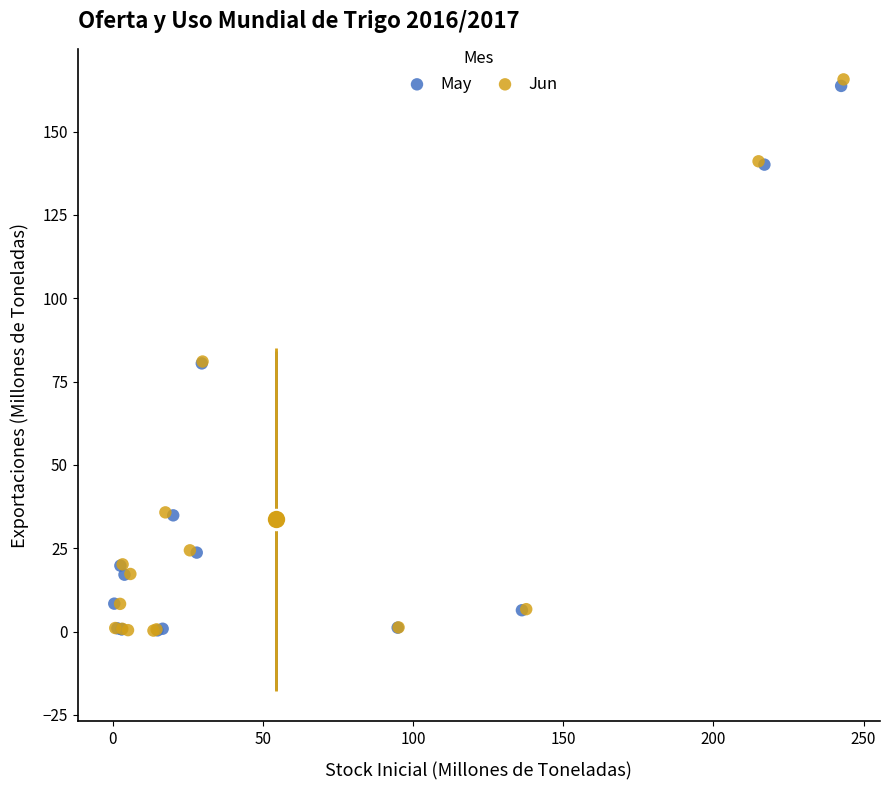

Which series has the widest spread of Y values?

Jun